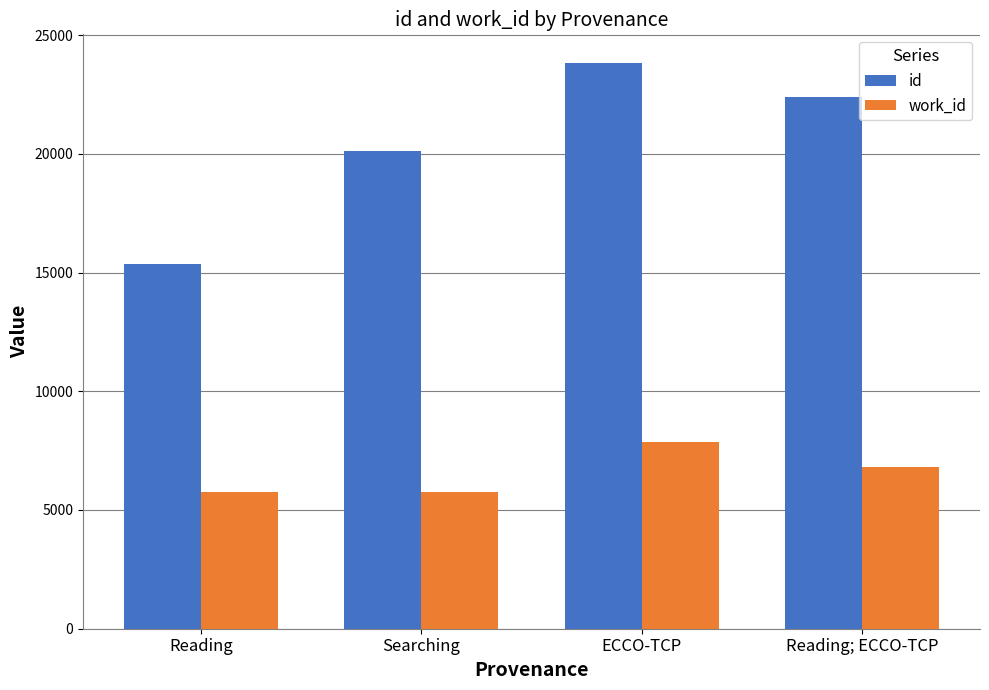

What is the greatest value displayed?

23839